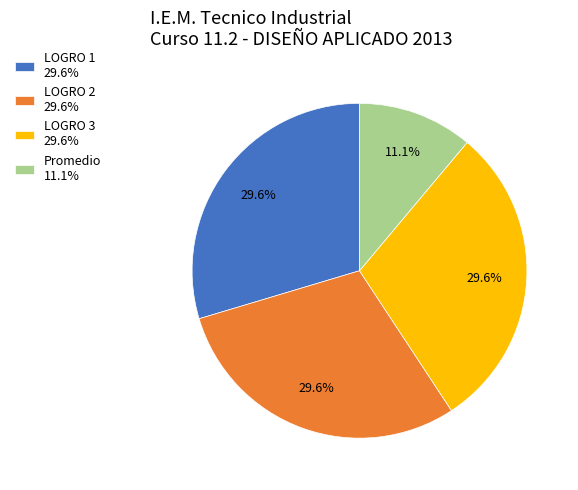

How many segments does this pie chart have?

4